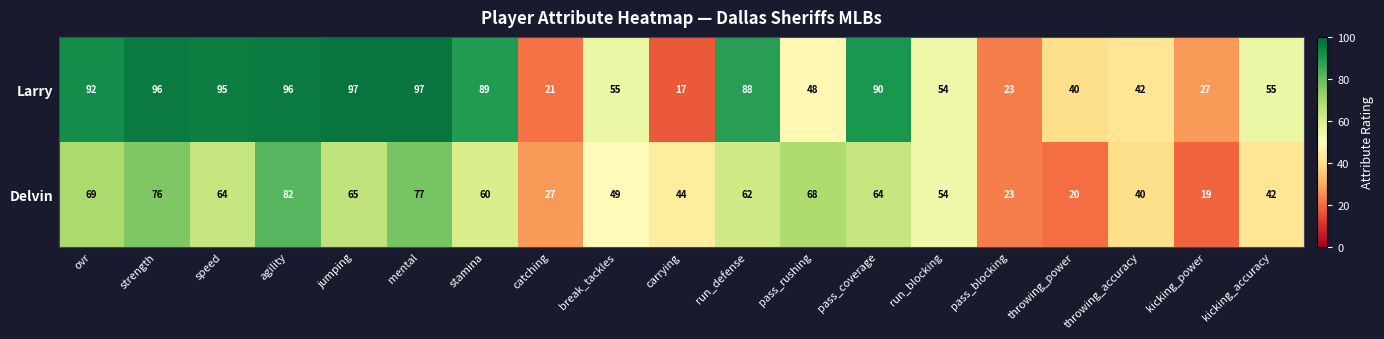

The Delvin series shows 64 at speed. True or false?

True